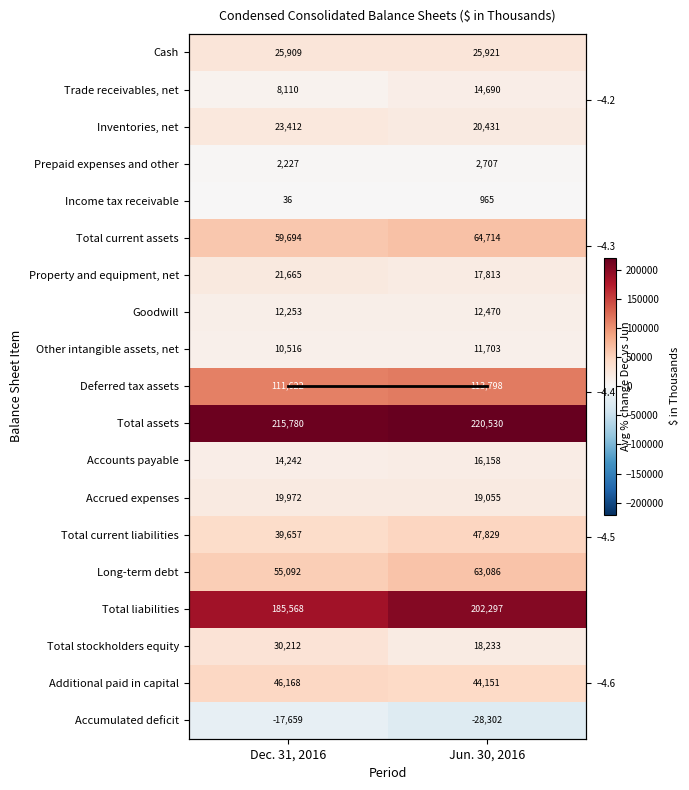

Between Jun. 30, 2016 and Dec. 31, 2016, which is larger?

Jun. 30, 2016